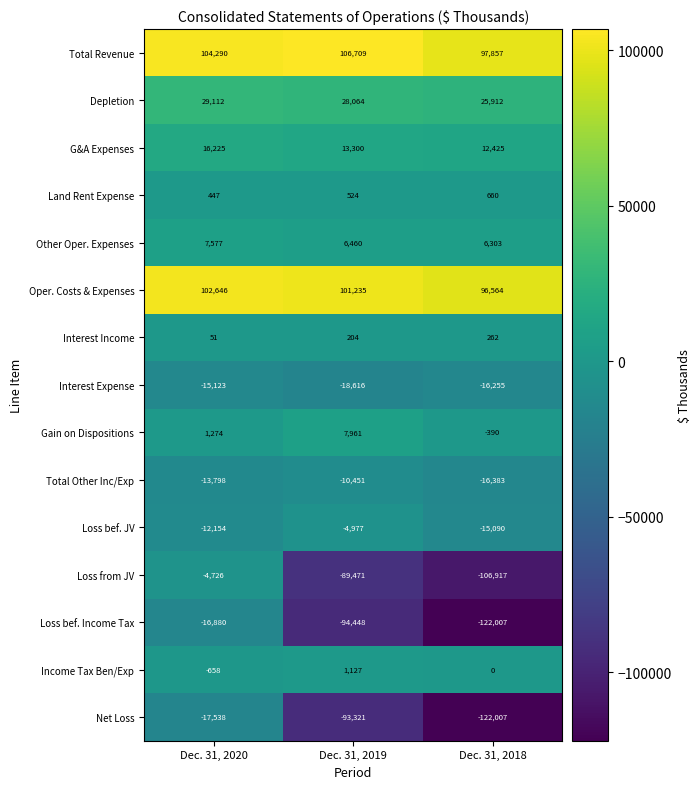

At which category is the sum across all series the highest?

Dec. 31, 2020